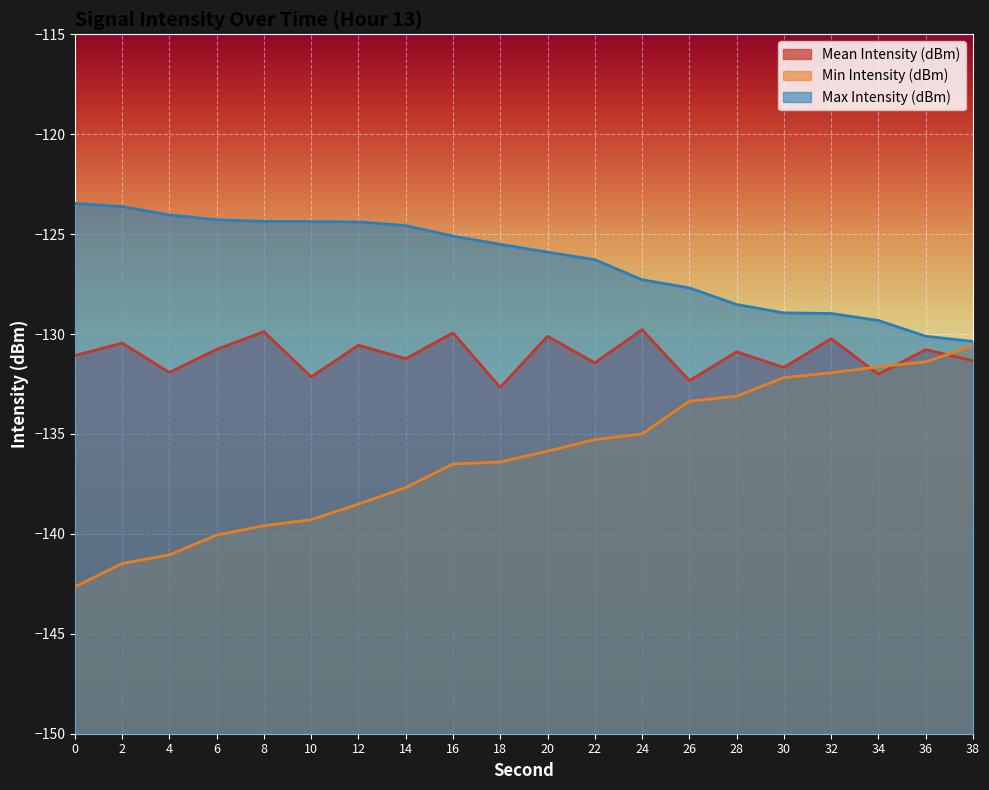

True or false: Mean Intensity (dBm) and Min Intensity (dBm) intersect in this chart.

True